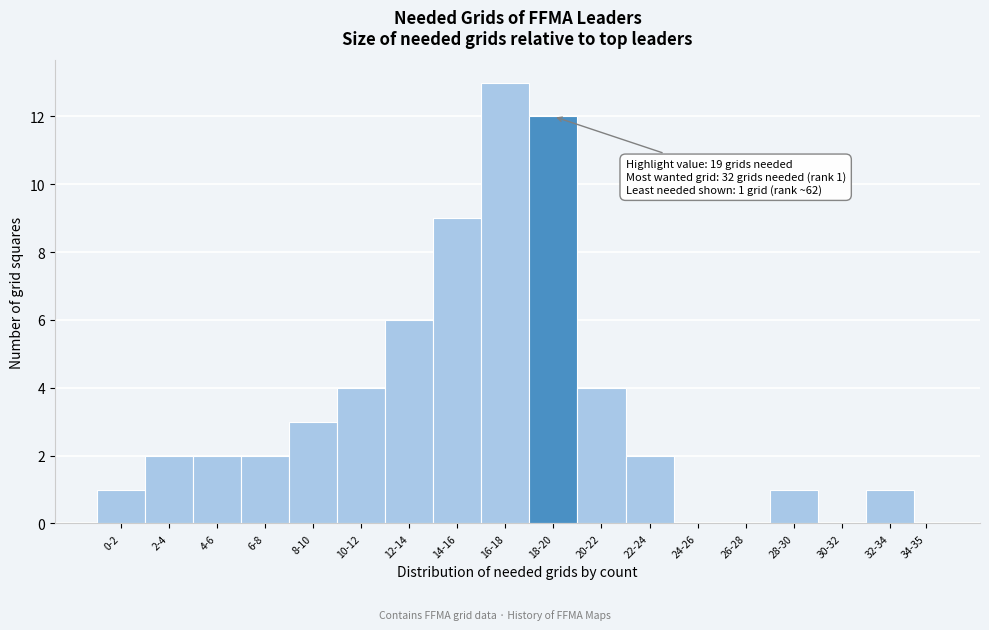

Reading right to left, transcribe all the data shown in this chart.

34-35=0	32-34=1	30-32=0	28-30=1	26-28=0	24-26=0	22-24=2	20-22=4	18-20=12	16-18=13	14-16=9	12-14=6	10-12=4	8-10=3	6-8=2	4-6=2	2-4=2	0-2=1